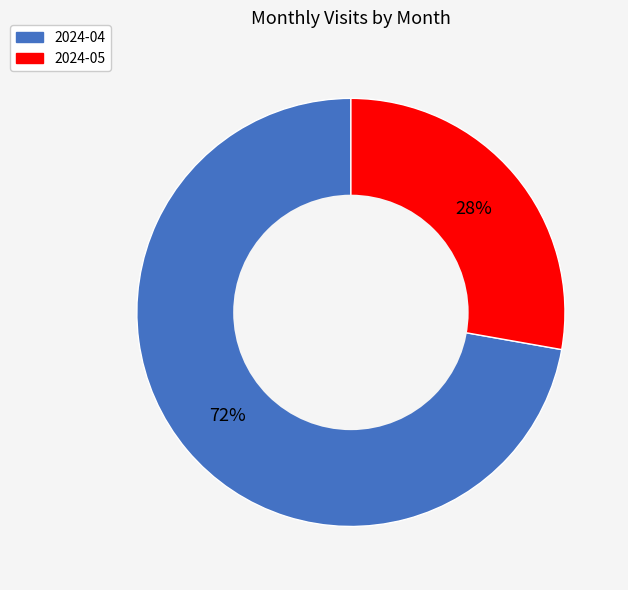

What is the smallest slice in the pie chart?

2024-05